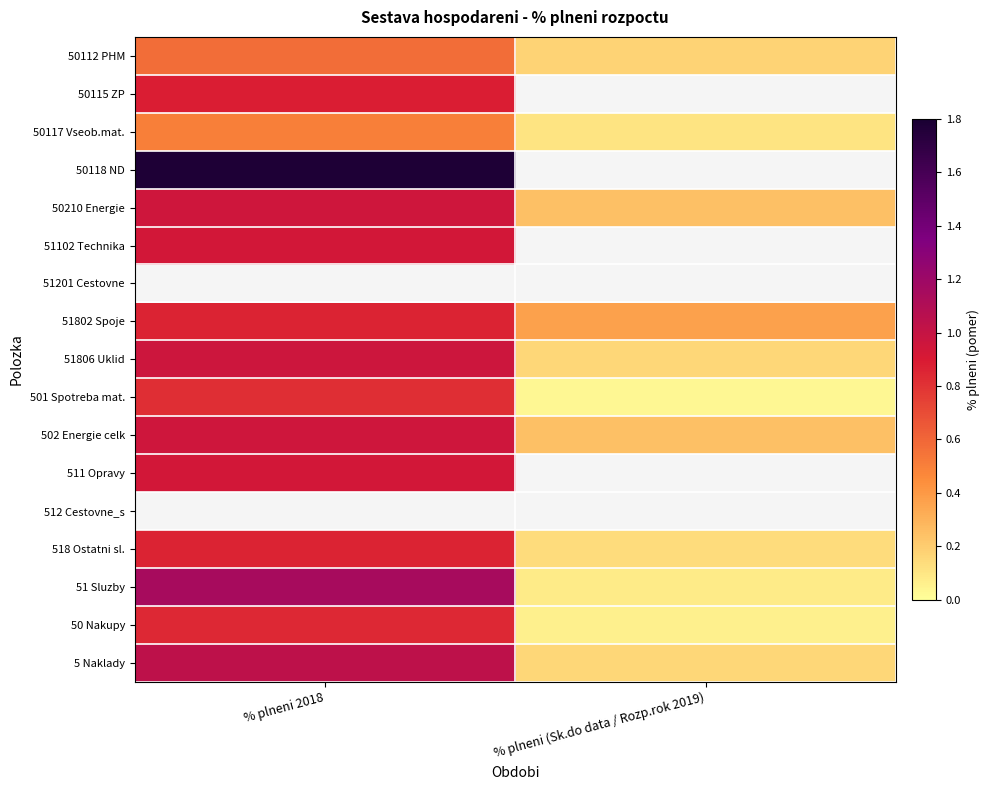

Is it true that 51802 Spoje equals 0.9 at % plneni 2018?

True